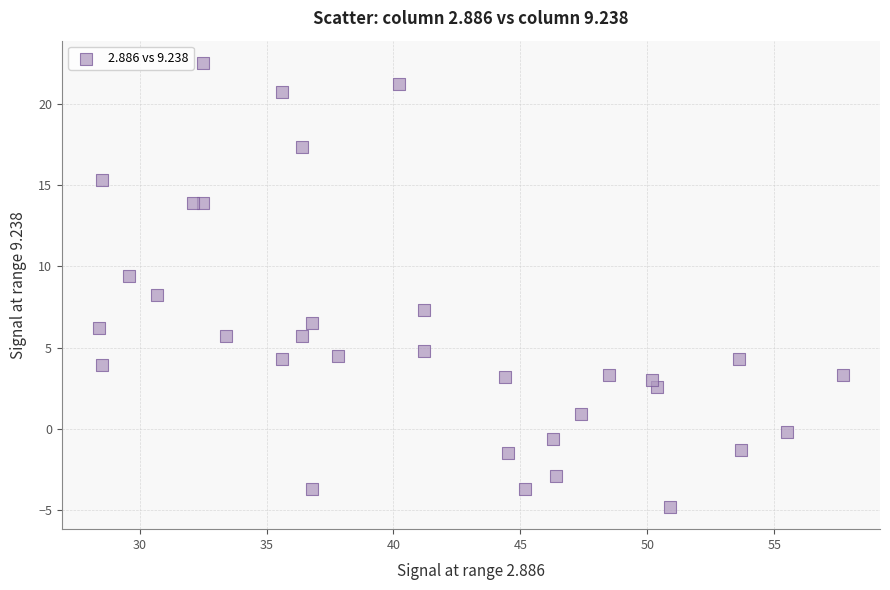

What is the range of Y values (max minus min)?

27.3